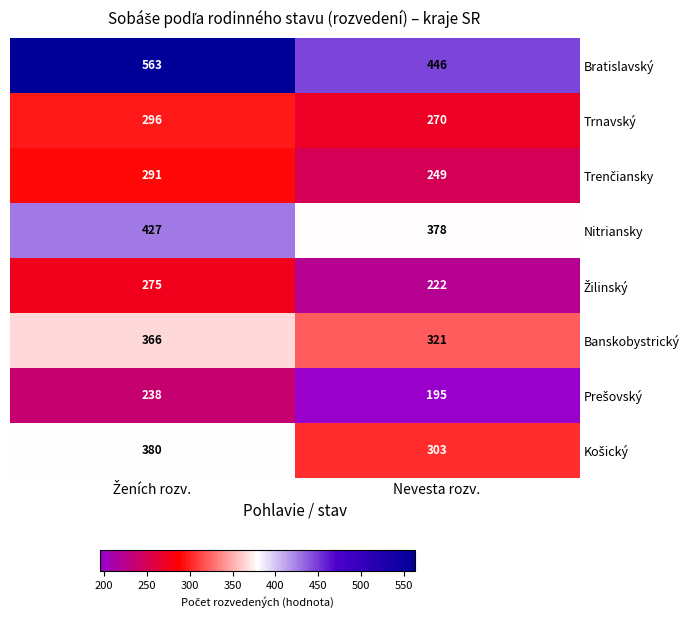

What is the sum of all Nitriansky values?

805